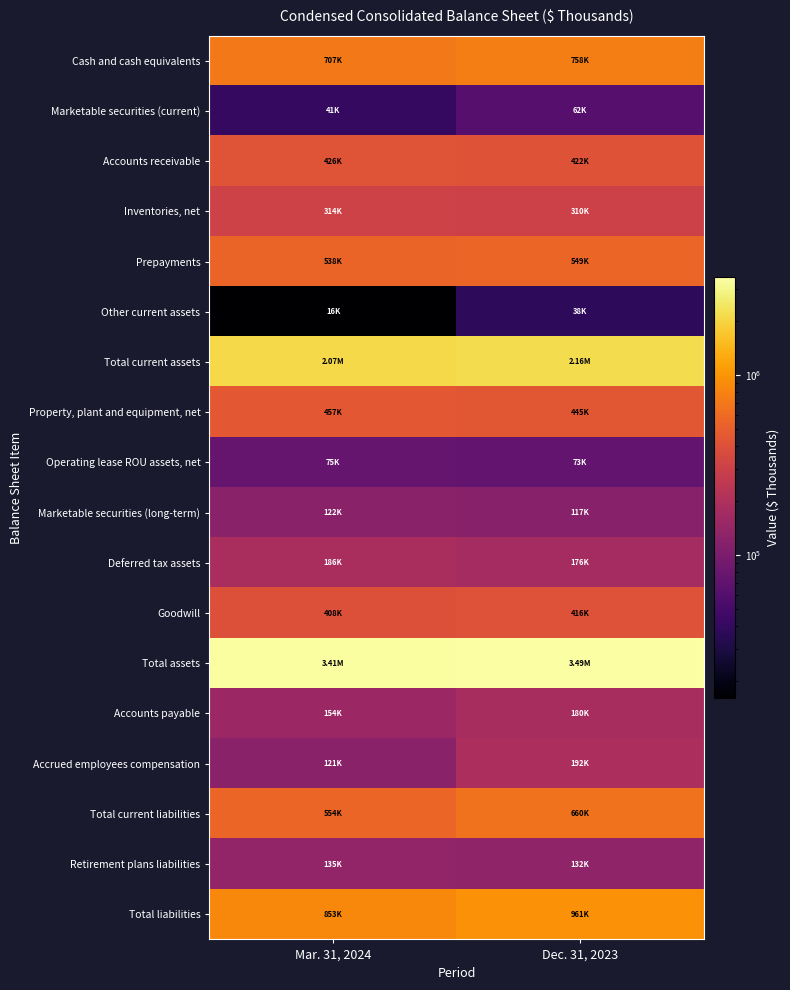

At which category is the sum across all series the highest?

Dec. 31, 2023